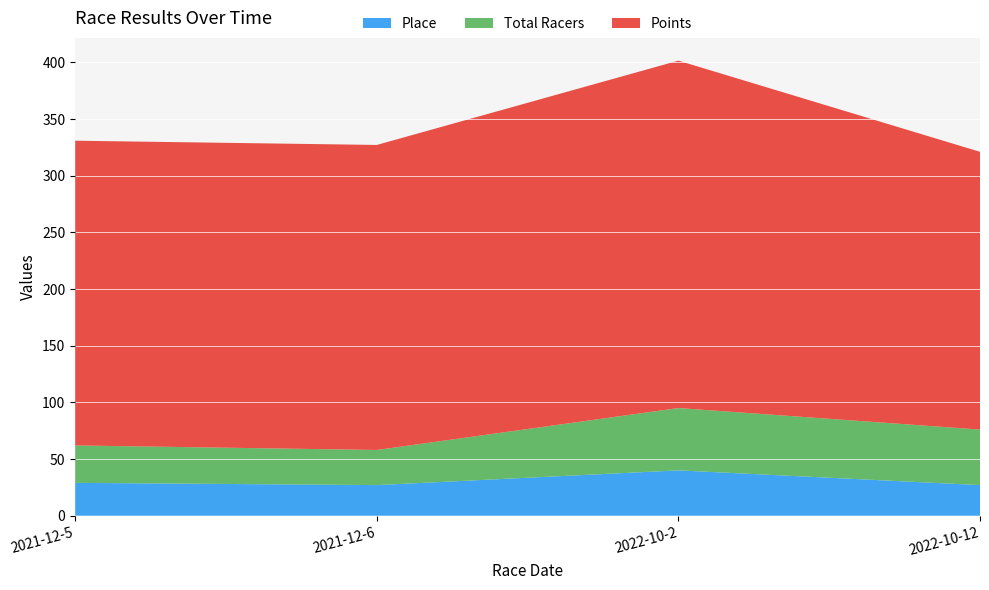

Reading left to right, extract all data points from this chart.

Total Racers: 33.0	31.0	55.0	49.0
Points: 268.9	269.2	306.6	245.1
Place: 29.0	27.0	40.0	27.0